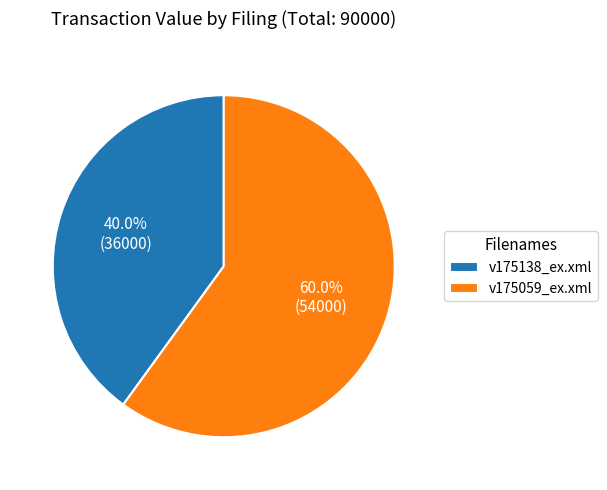

Between v175059_ex.xml and v175138_ex.xml, which is larger?

v175059_ex.xml